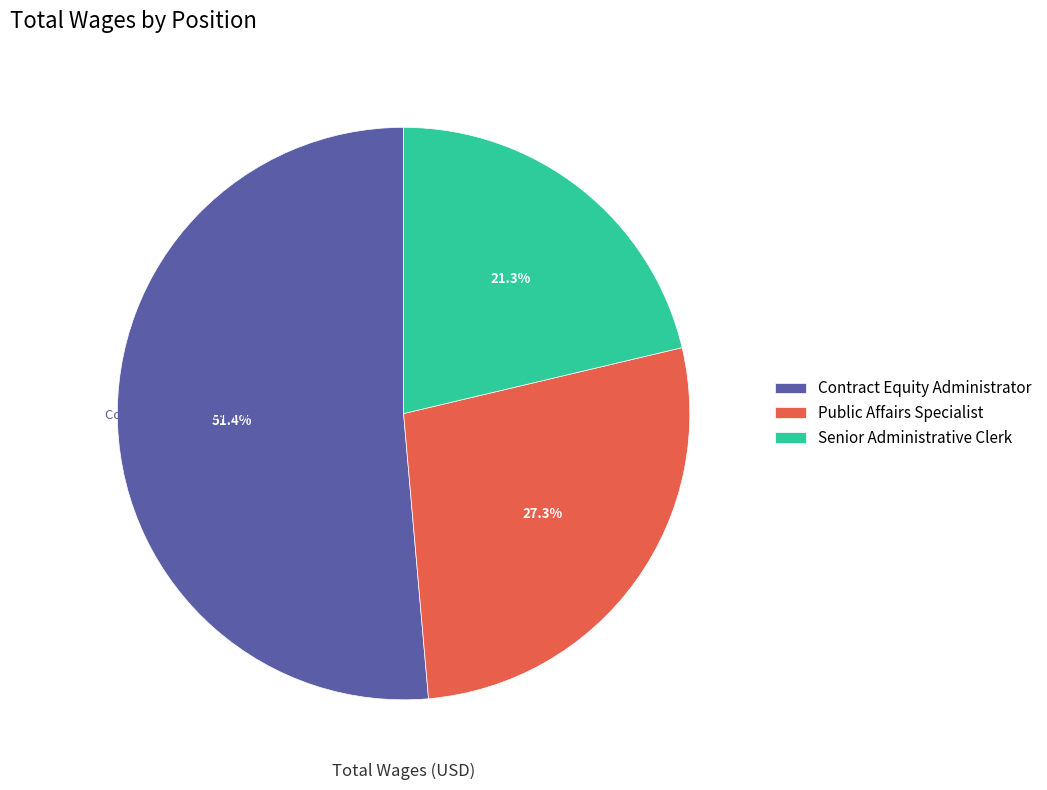

What percentage do Public Affairs Specialist and Senior Administrative Clerk together represent?

48.6%